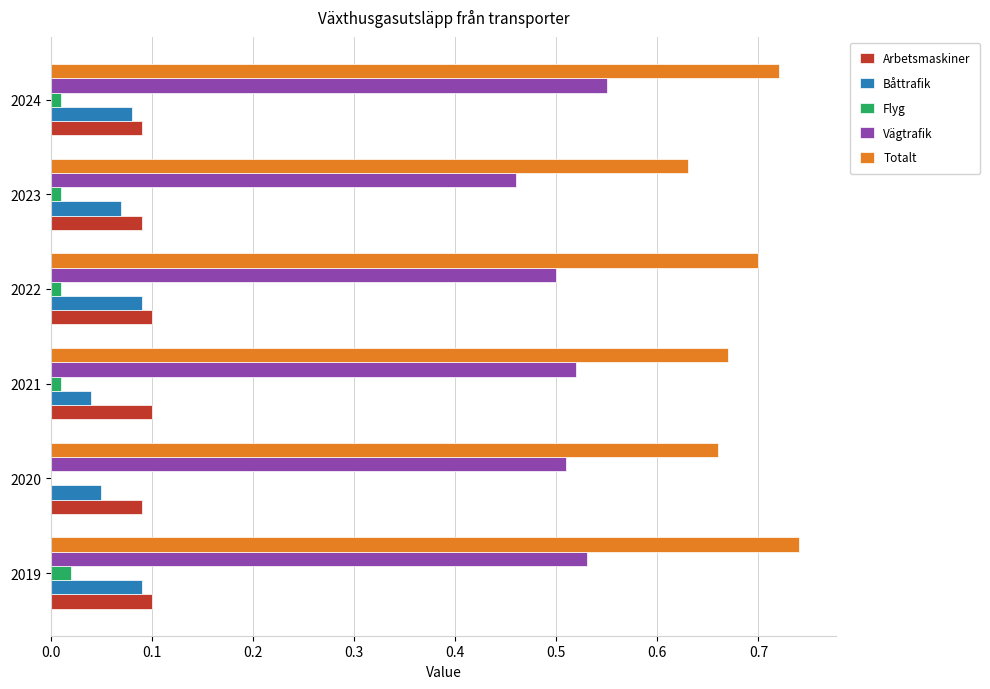

Which series changed the most between 2019 and 2020?

Totalt